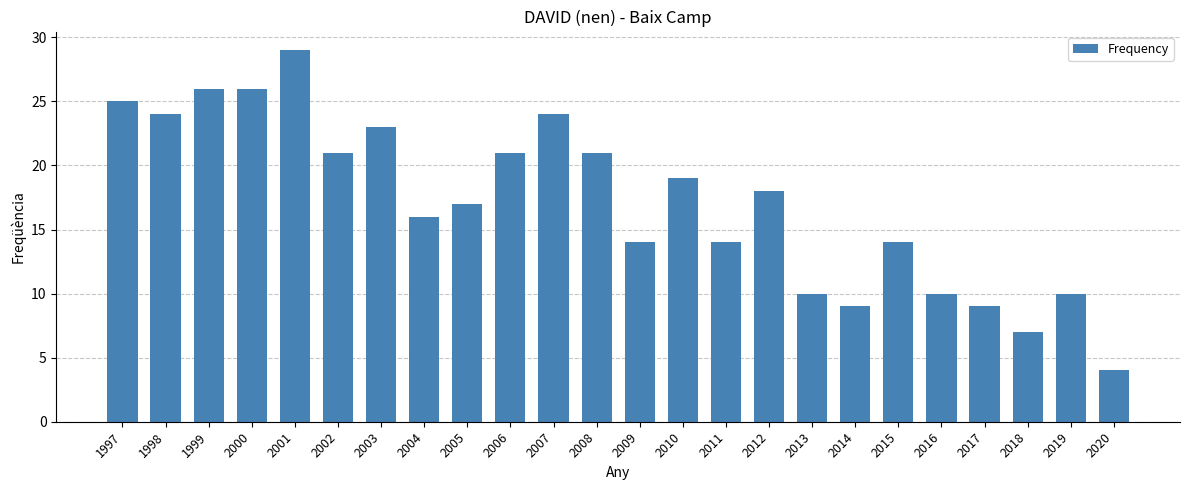

What is the value of the 17th bar from the left?

10